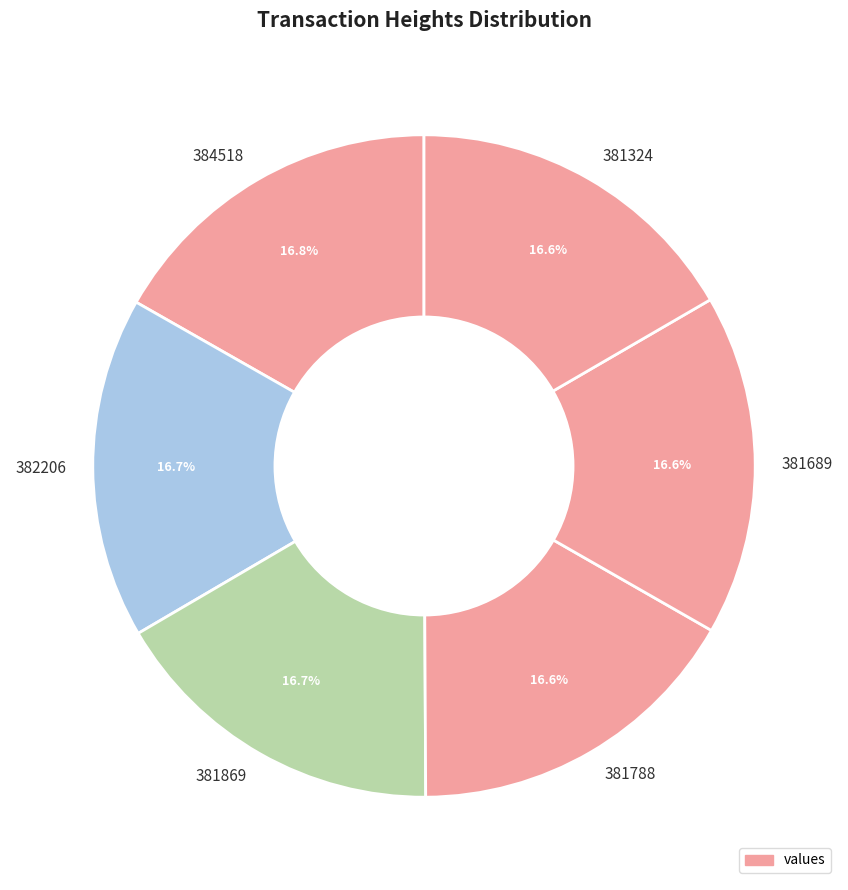

Is the sum of 382206 and 381324 greater than half?

No